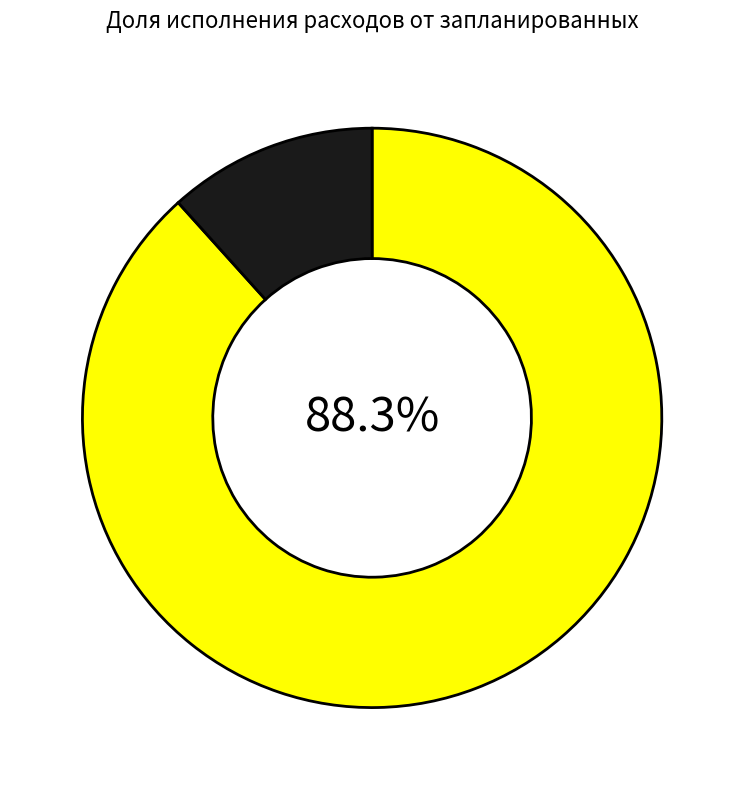

Is there a majority slice in this chart?

Yes